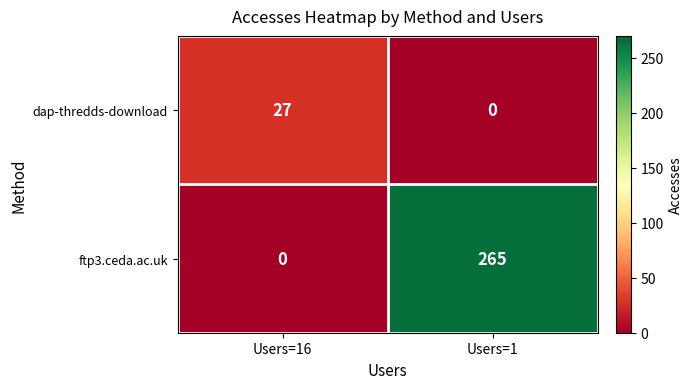

At Users=1, list the series in order from largest to smallest.

ftp3.ceda.ac.uk, dap-thredds-download